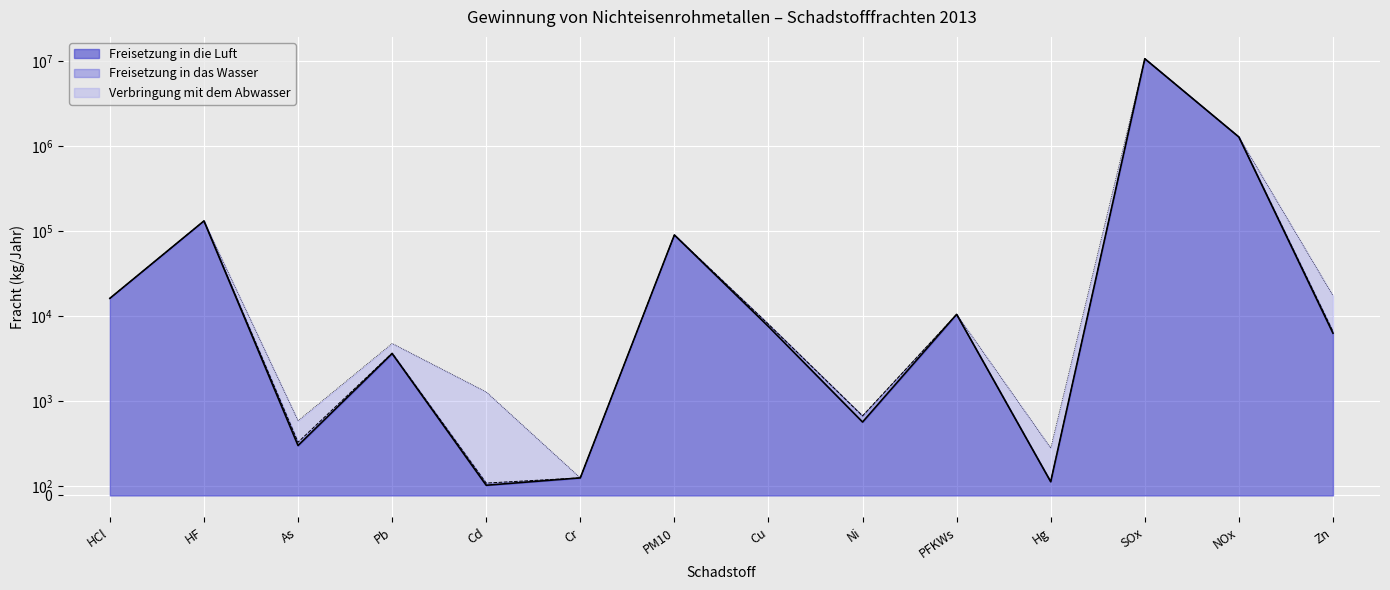

What is the sum of all Verbringung mit dem Abwasser values?

13633